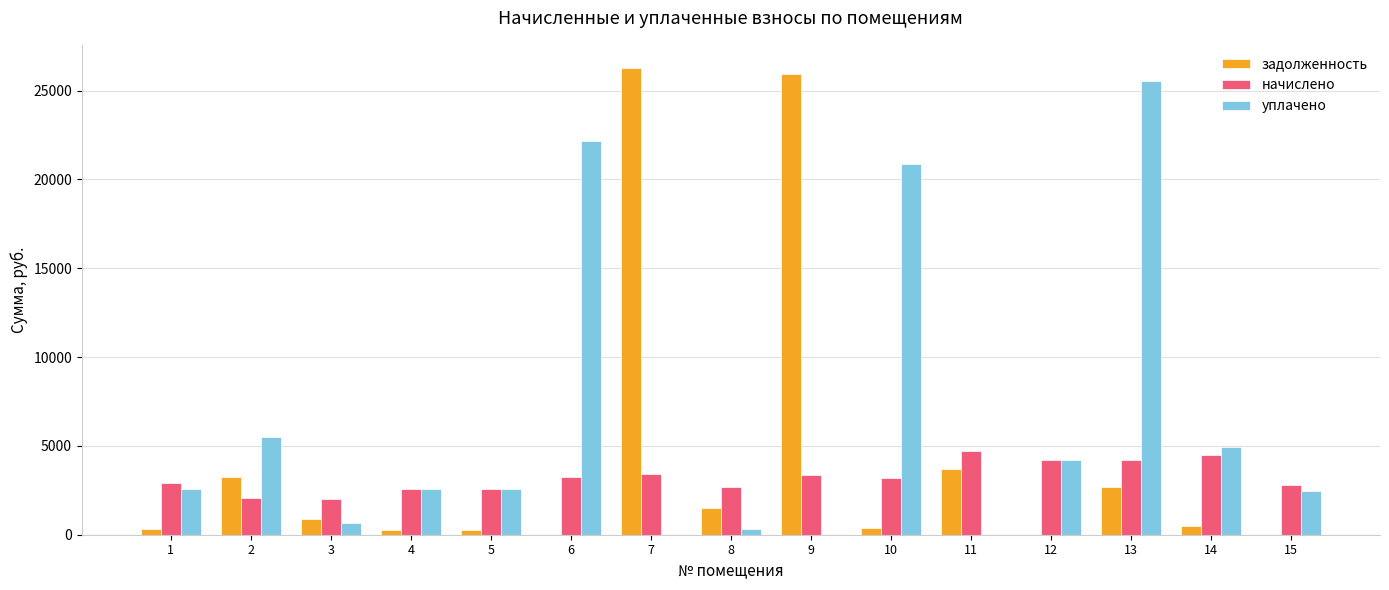

What is the greatest value displayed?

26265.6